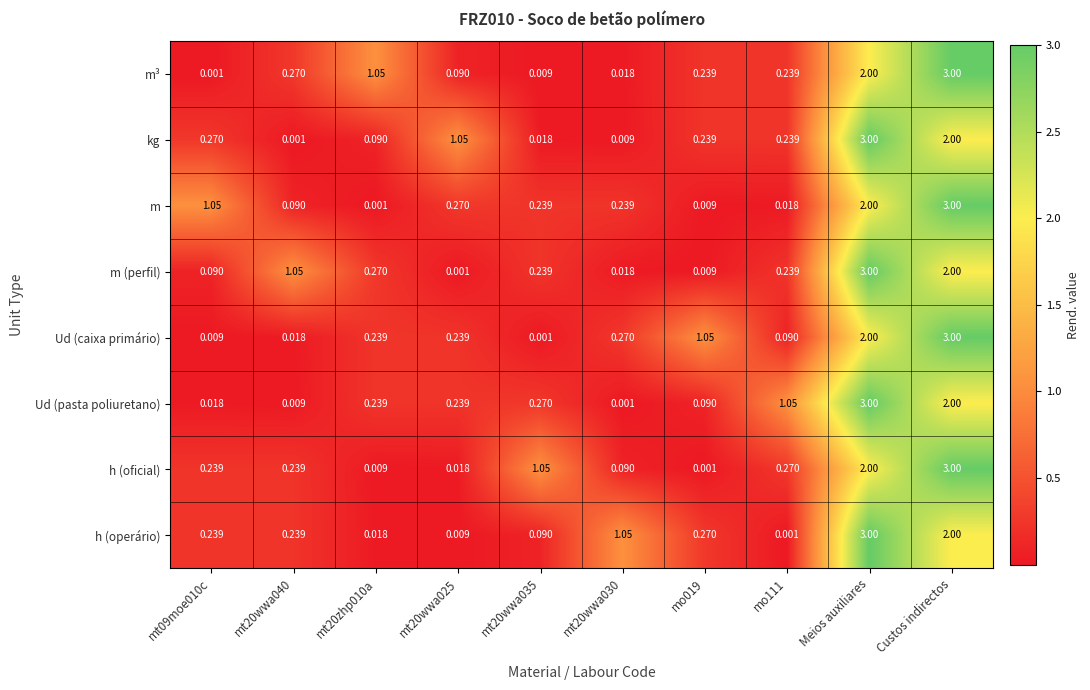

Which category has the highest value in the Ud (caixa primário) series?

Custos indirectos